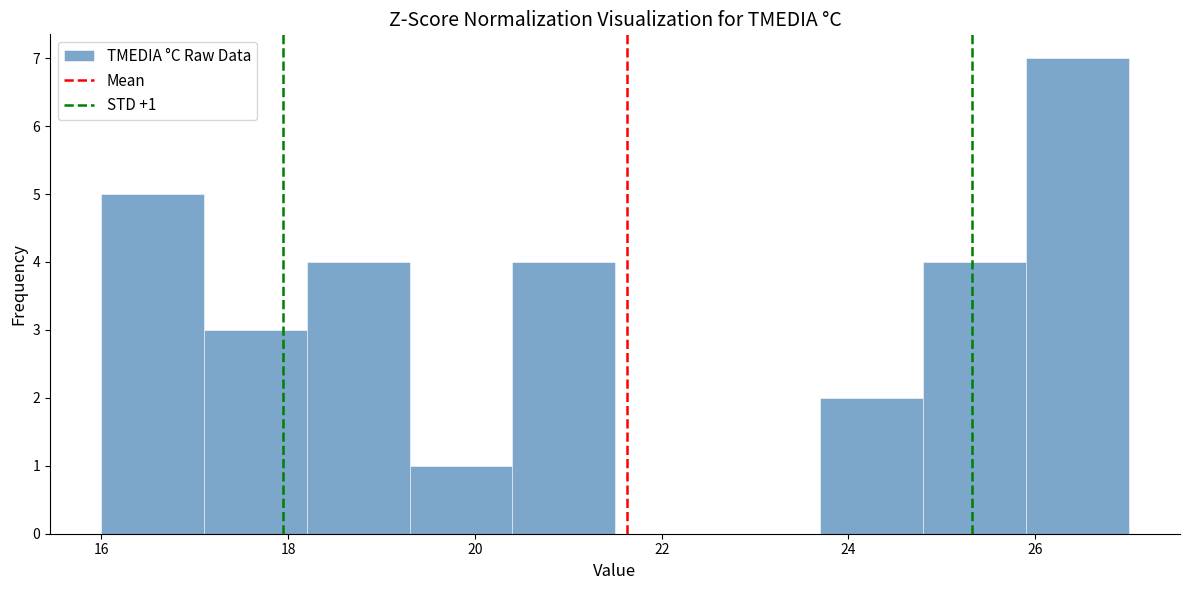

Which range on the x-axis has the tallest bar?

25.9 to 27.0